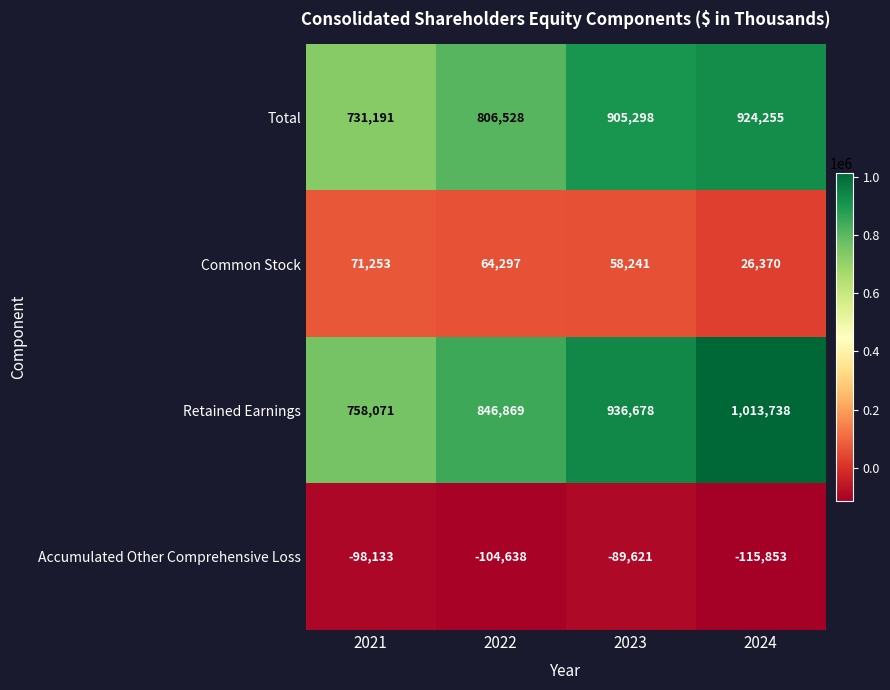

Read the Total value at 2022.

806528